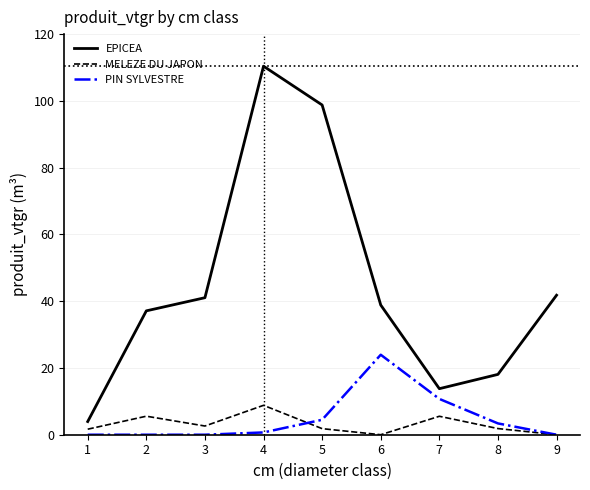

The EPICEA series shows 41.8 at 9. True or false?

True